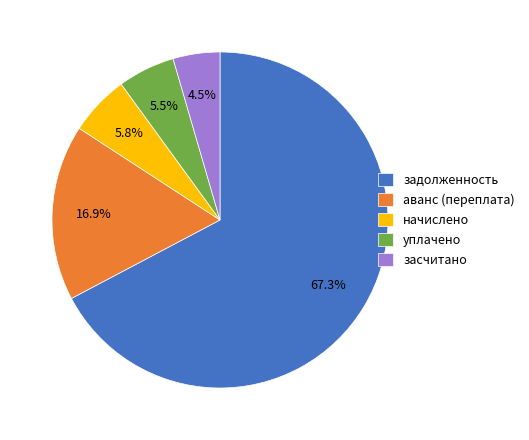

The задолженность slice represents 67% of the pie. True or false?

True